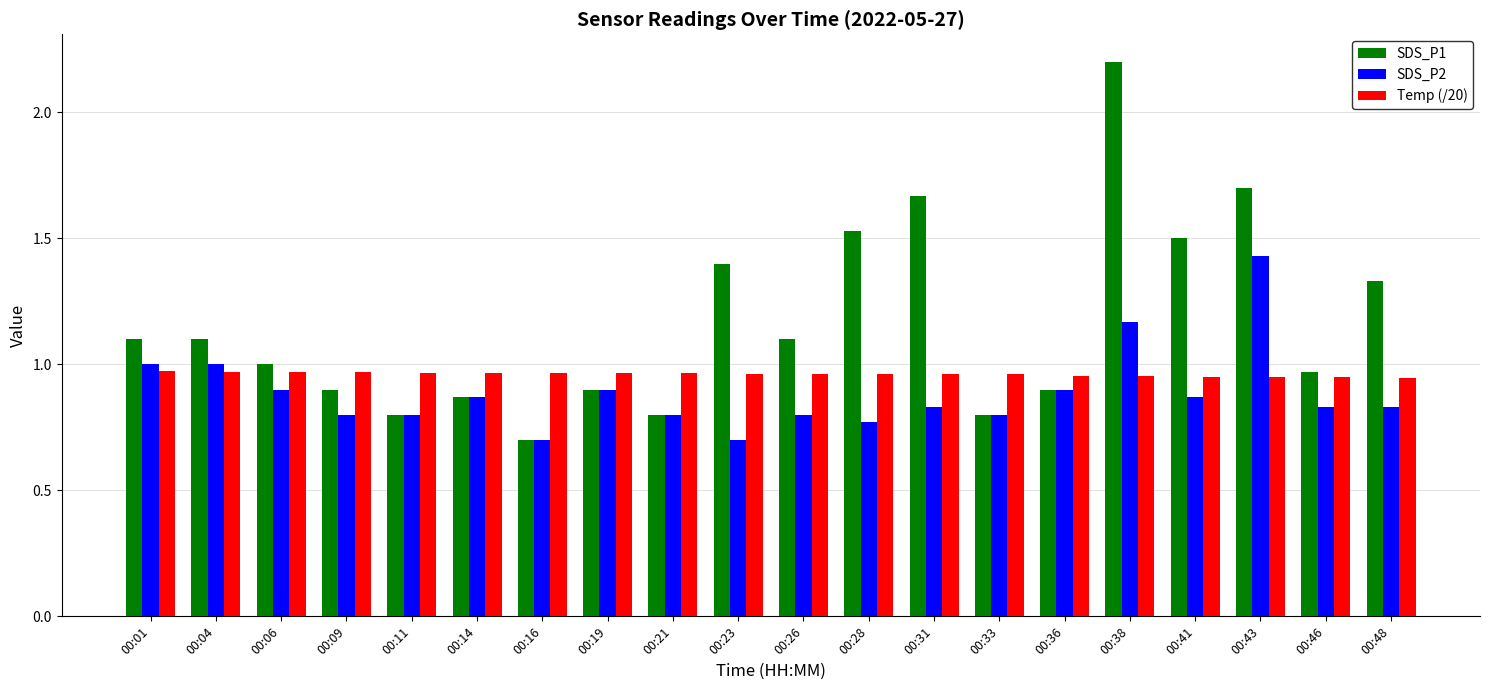

Is the value of Temp (/20) at 00:01 greater than the value of SDS_P2 at 00:14?

Yes